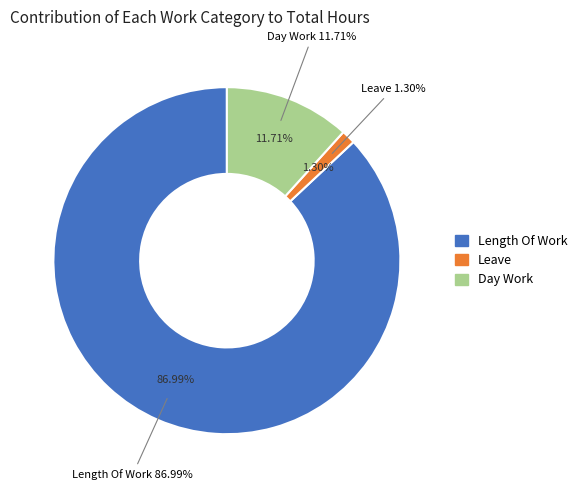

What is the largest slice in the pie chart?

Length Of Work